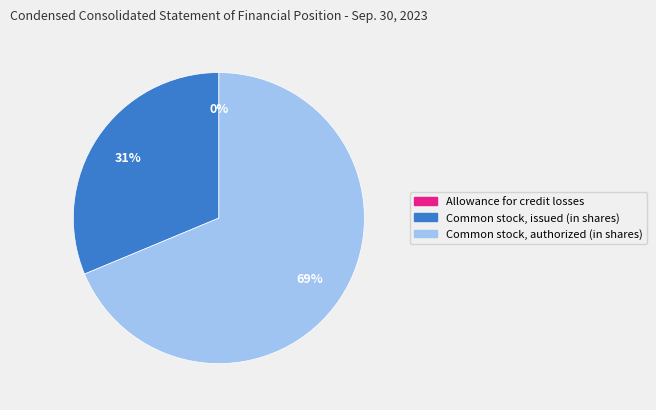

To the nearest percent, what is the average slice percentage?

33%